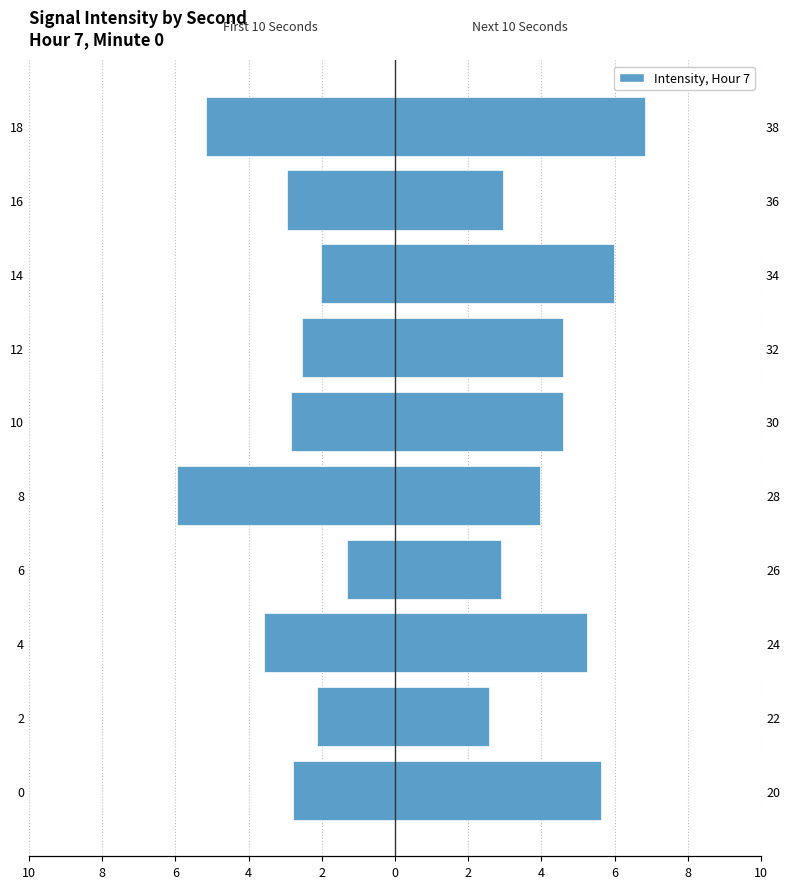

What is the value of the Intensity Right Half bar at the 4th from the left?

2.9